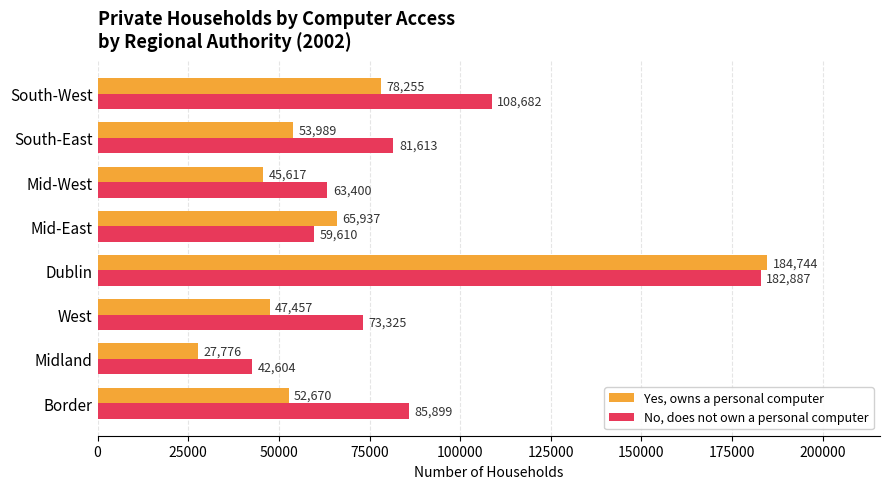

Where is Yes, owns a personal computer nearest to the value 106260?

South-West